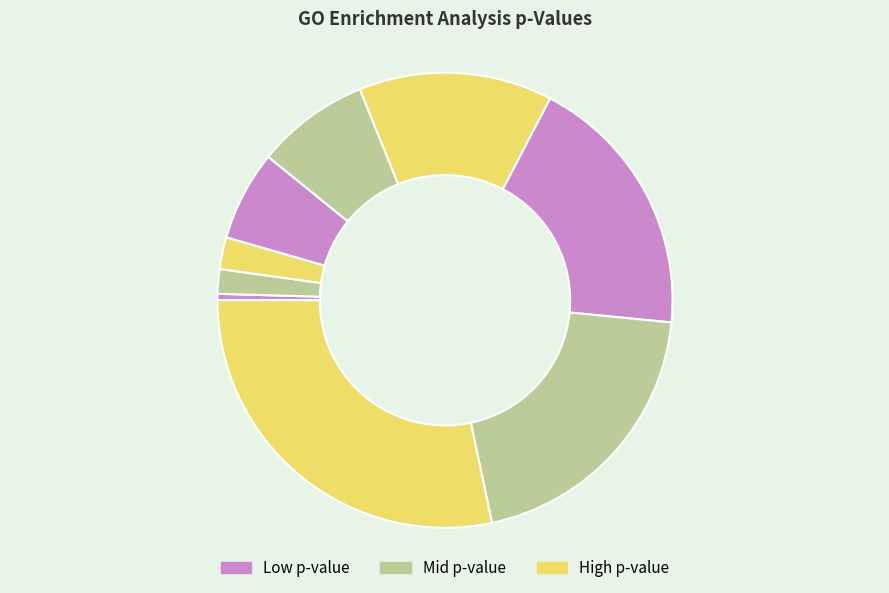

Is there a majority slice in this chart?

No